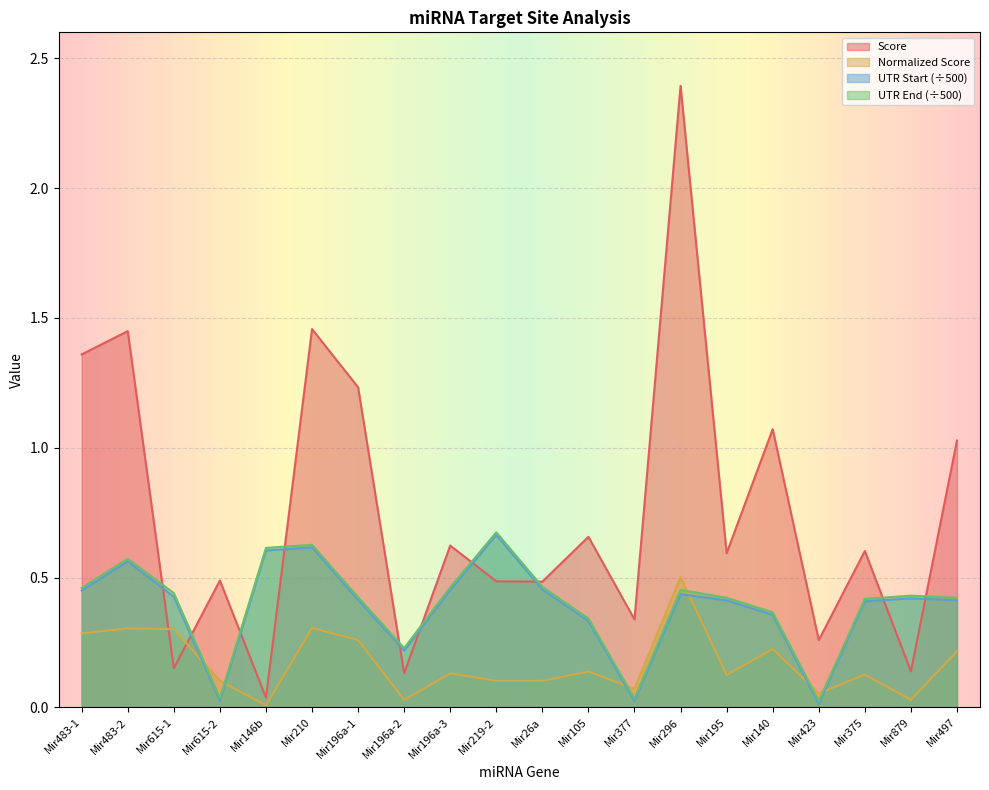

How many intersections are there between Normalized Score and UTR Start?

6